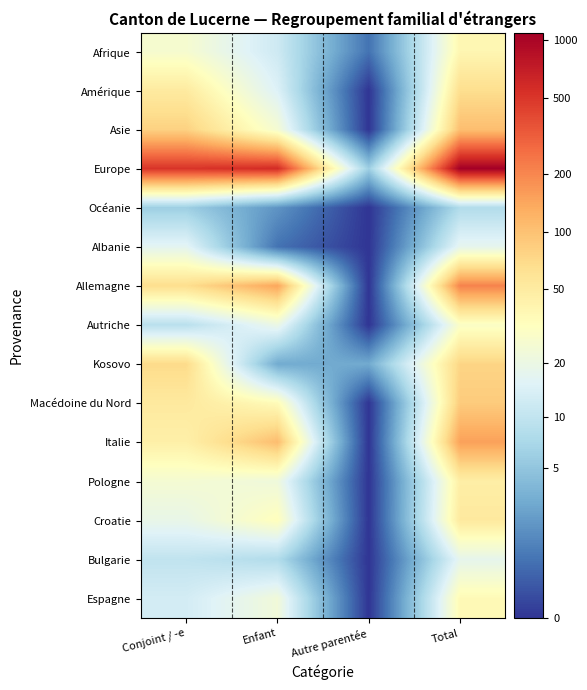

Reading left to right, what are all the values shown in this chart?

Afrique: Conjoint / -e=3.3	Enfant=2.6	Autre parentée=0.7	Total=3.7
Amérique: Conjoint / -e=4.0	Enfant=2.8	Autre parentée=0.0	Total=4.2
Asie: Conjoint / -e=4.4	Enfant=3.3	Autre parentée=0.0	Total=4.7
Europe: Conjoint / -e=6.2	Enfant=6.4	Autre parentée=1.9	Total=7.0
Océanie: Conjoint / -e=1.9	Enfant=1.1	Autre parentée=0.0	Total=2.2
Albanie: Conjoint / -e=2.9	Enfant=0.7	Autre parentée=0.0	Total=2.9
Allemagne: Conjoint / -e=4.2	Enfant=5.0	Autre parentée=0.0	Total=5.4
Autriche: Conjoint / -e=2.3	Enfant=3.0	Autre parentée=0.0	Total=3.4
Kosovo: Conjoint / -e=4.3	Enfant=1.4	Autre parentée=1.4	Total=4.3
Macédoine du Nord: Conjoint / -e=4.0	Enfant=3.6	Autre parentée=0.0	Total=4.5
Italie: Conjoint / -e=3.8	Enfant=4.7	Autre parentée=0.0	Total=5.0
Pologne: Conjoint / -e=3.3	Enfant=3.1	Autre parentée=0.0	Total=3.9
Croatie: Conjoint / -e=3.0	Enfant=3.5	Autre parentée=0.0	Total=4.0
Bulgarie: Conjoint / -e=2.4	Enfant=2.2	Autre parentée=0.0	Total=2.9
Espagne: Conjoint / -e=2.6	Enfant=3.2	Autre parentée=0.0	Total=3.6